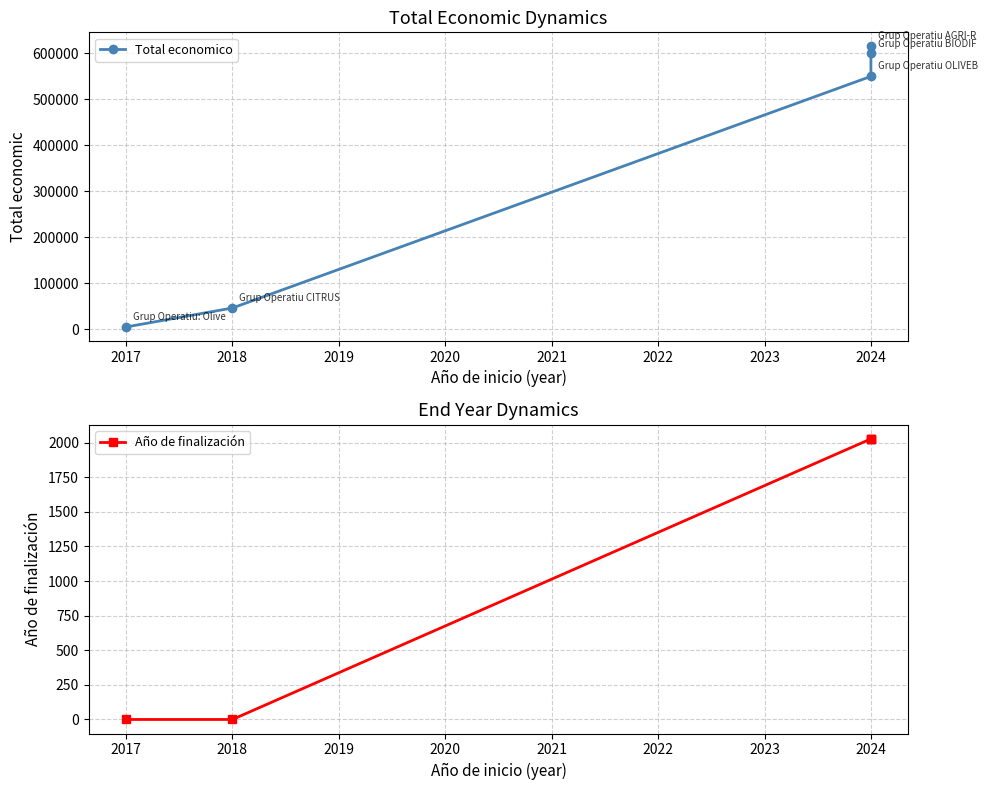

What is the average value of the Total economico series?

363343